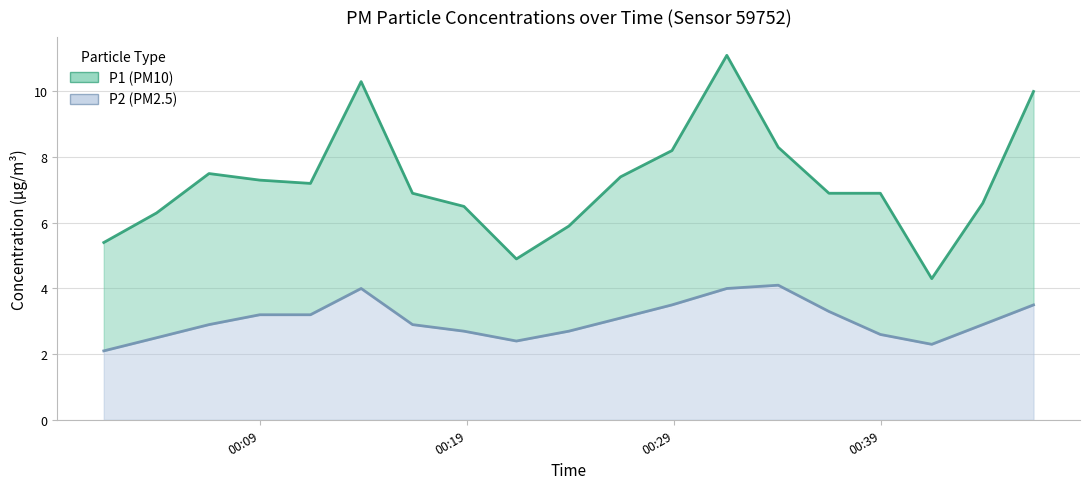

Does the chart display data point markers on the line(s)?

No